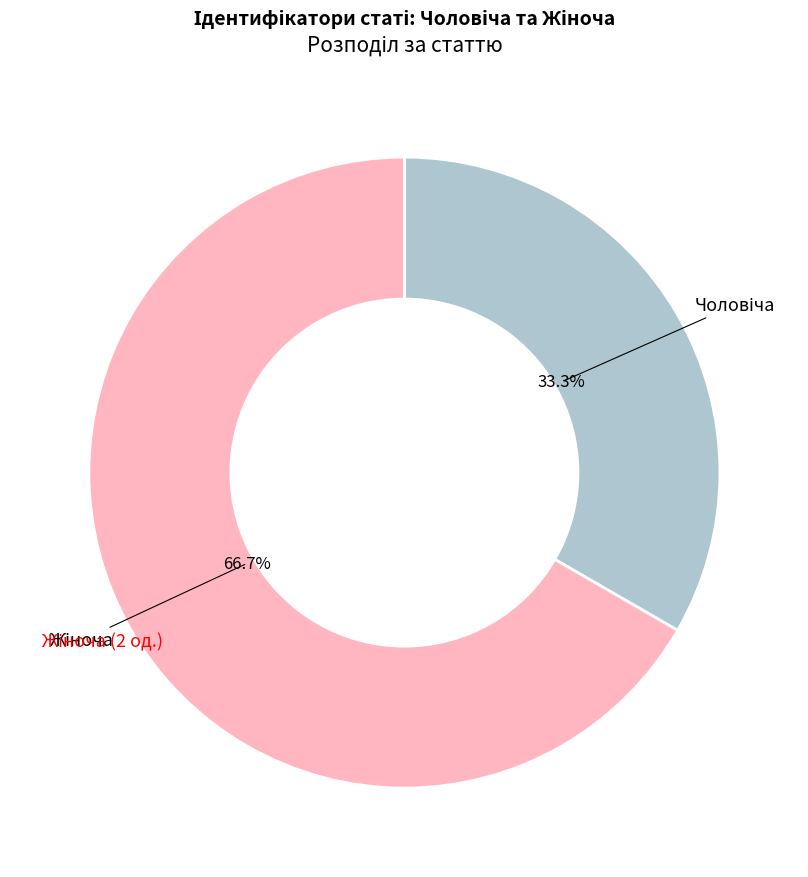

Is there any slice that represents more than half of the pie?

Yes